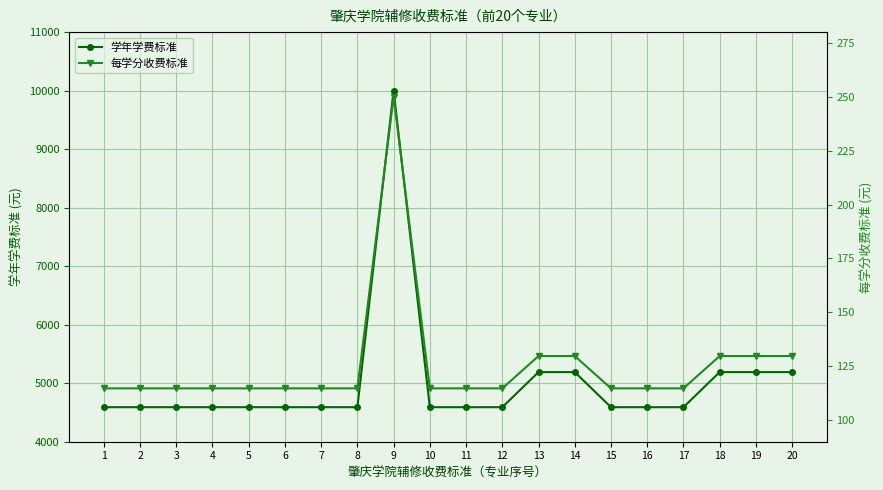

At which category does 学年学费标准 reach its first local peak?

9